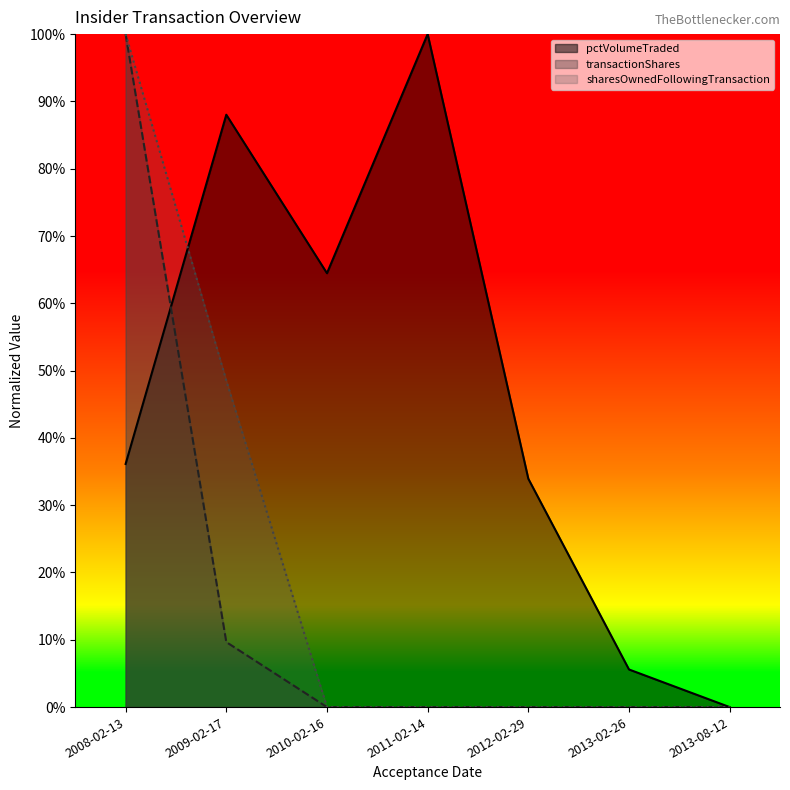

How many values in the transactionShares series exceed 0?

2